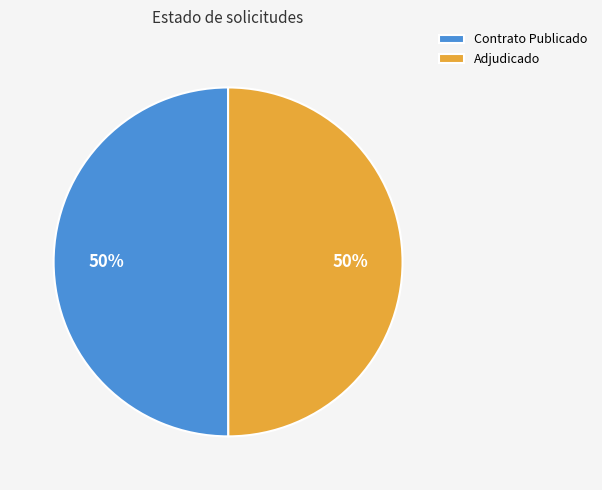

Do Contrato Publicado and Adjudicado together represent more than half of the pie?

Yes